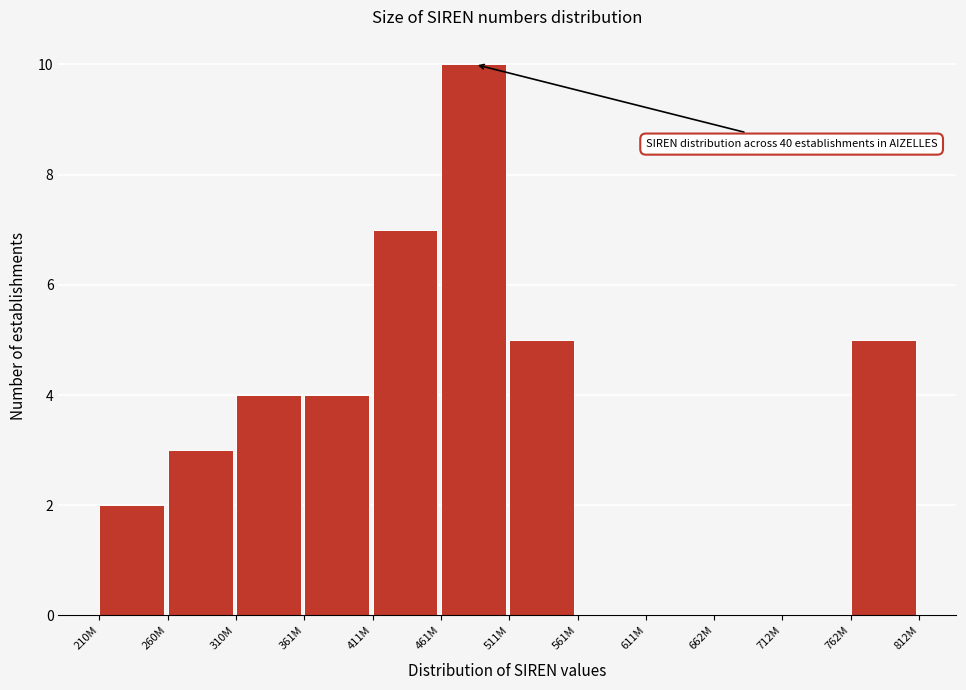

Reading left to right, what are all the values shown in this chart?

210M=2	260M=3	310M=4	361M=4	411M=7	461M=10	511M=5	561M=0	611M=0	662M=0	712M=0	762M=5